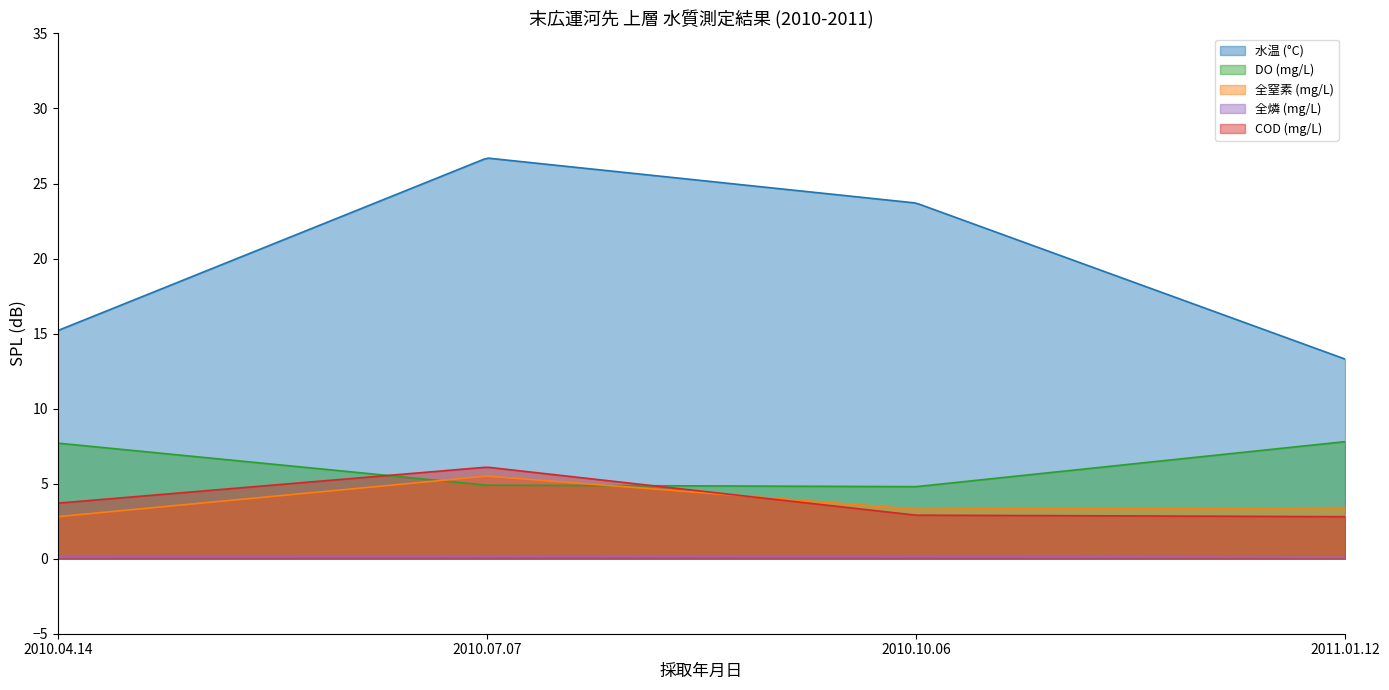

True or false: COD (mg/L) has more than 1 interior local peaks.

False